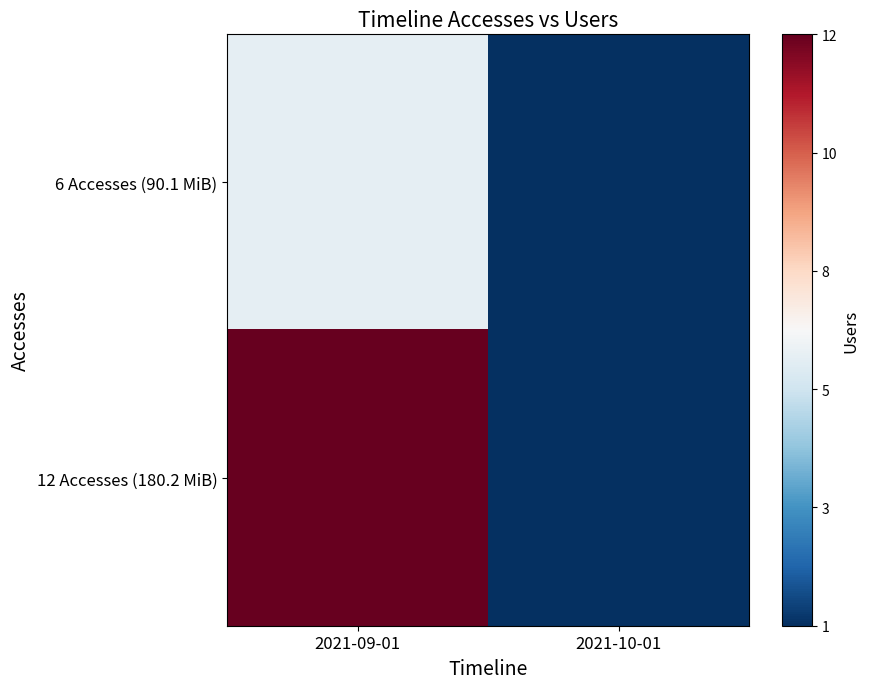

At 2021-09-01, list the series in order from largest to smallest.

12 Accesses (180.2 MiB), 6 Accesses (90.1 MiB)